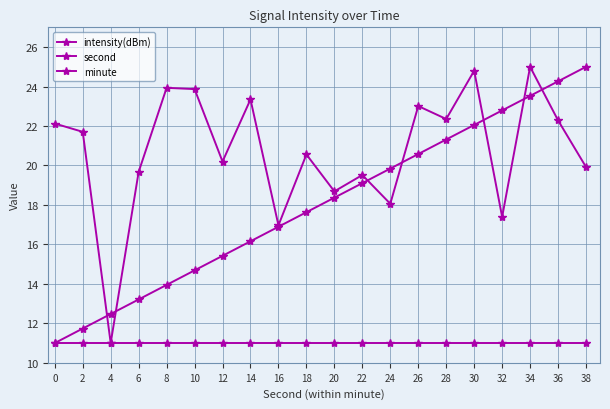

Which has a higher value, 16 or 38?

38